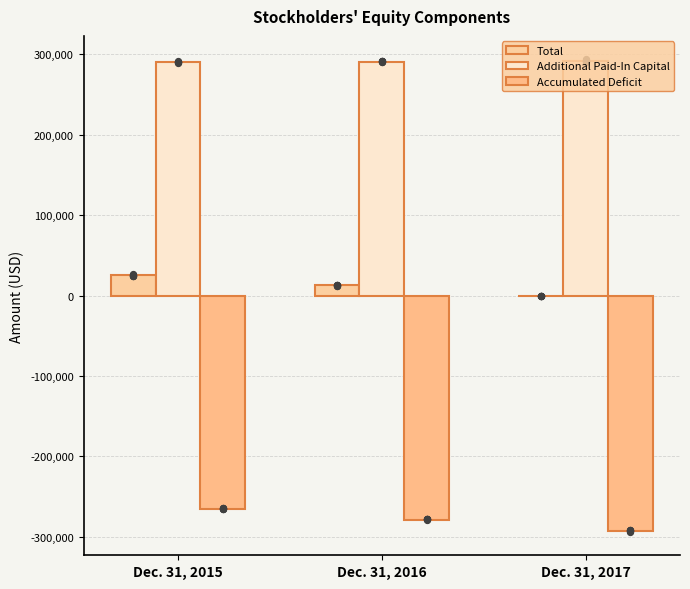

Which series reaches the maximum Y coordinate?

Additional Paid-In Capital